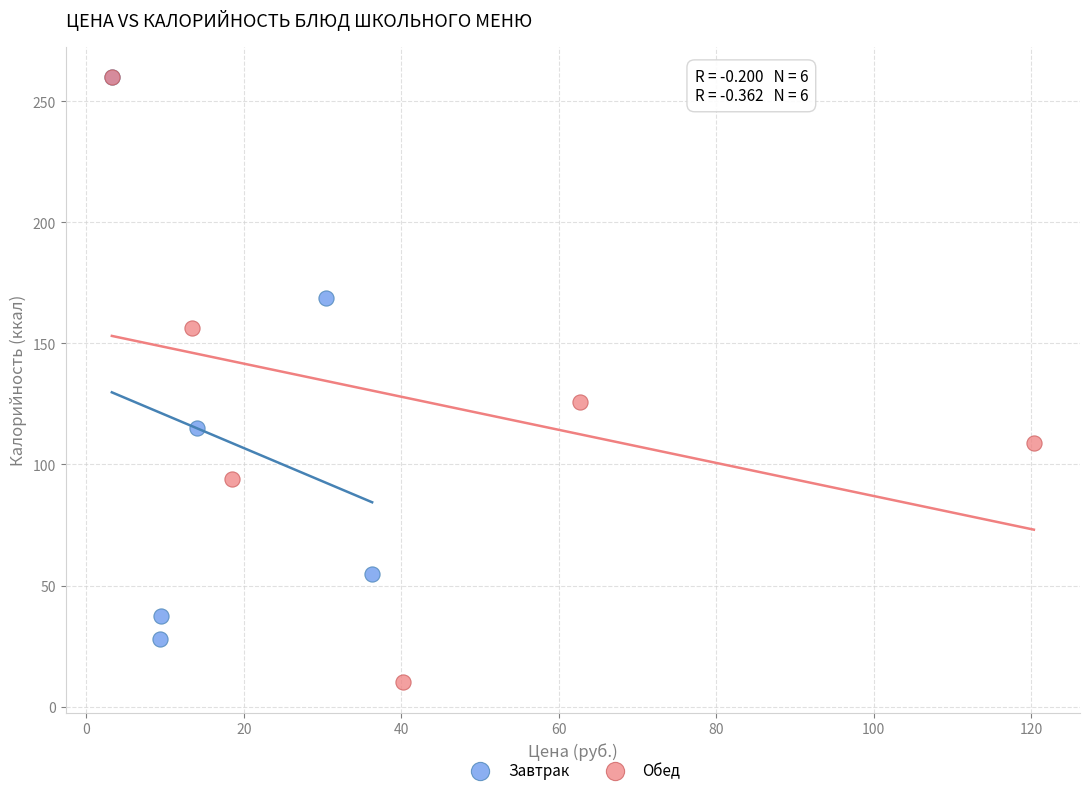

Which series contains the lowest Y value?

Обед